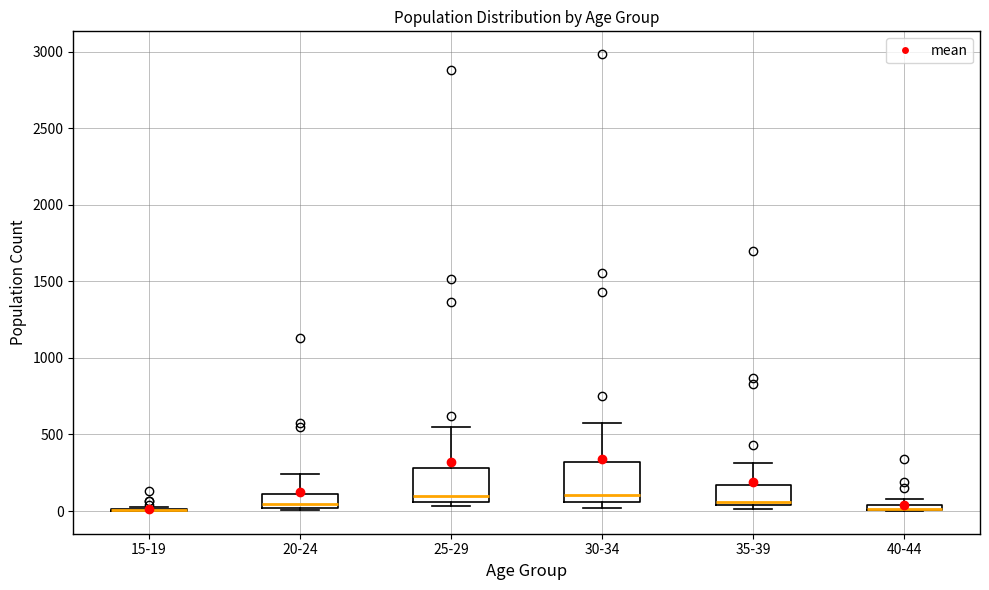

Where does the upper whisker of the box for 25-29 end on the y-axis? The values are not printed on the chart, so give them approximately, as read against the axis.

550